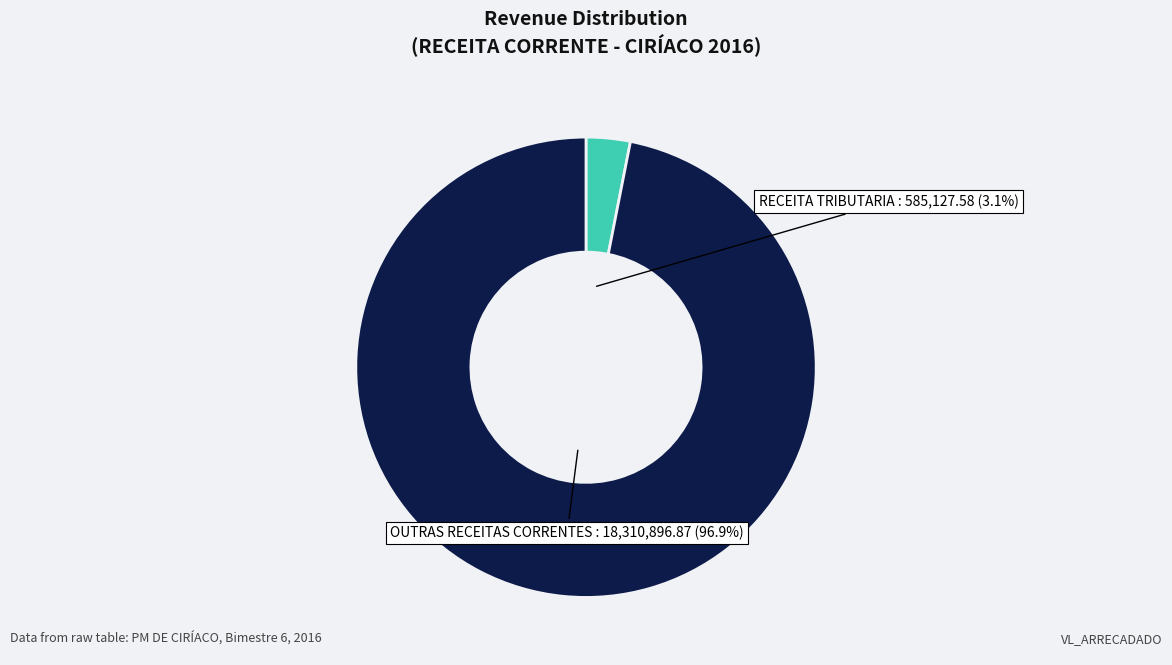

Does any single category account for the majority?

Yes